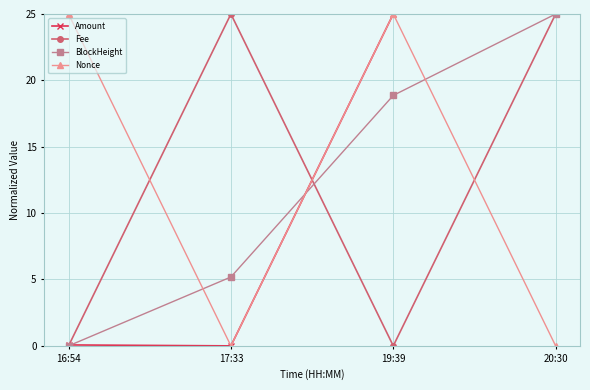

Does the chart have visible grid lines?

Yes